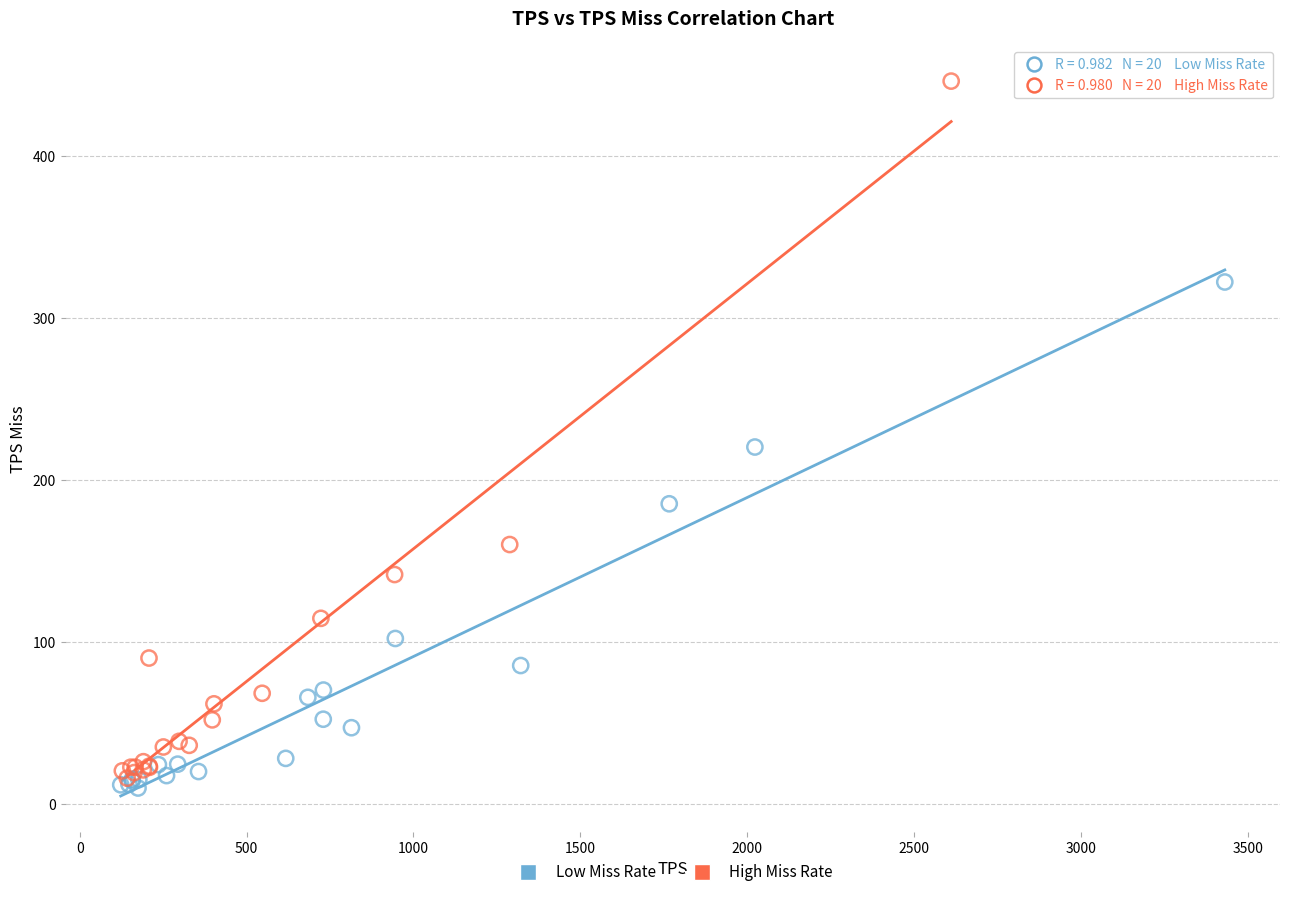

Which series has the widest spread of Y values?

High Miss Rate